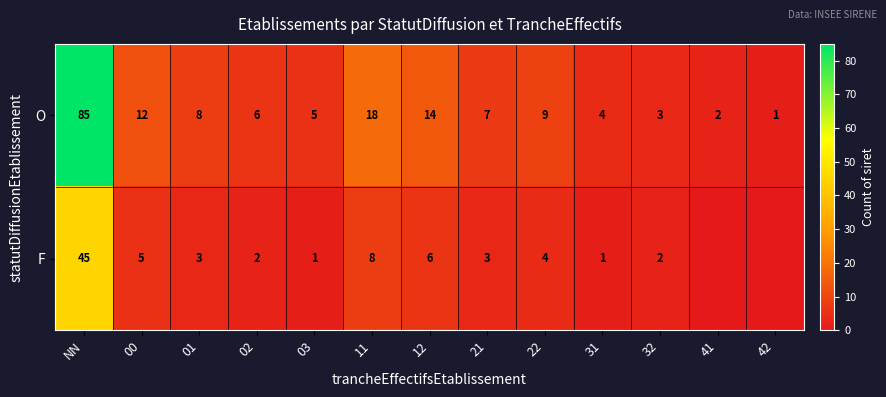

What is the maximum value for O?

85